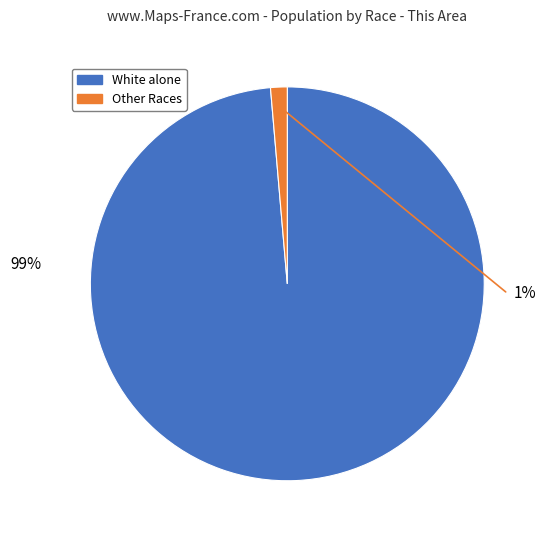

To the nearest percent, what portion does White alone represent?

99%